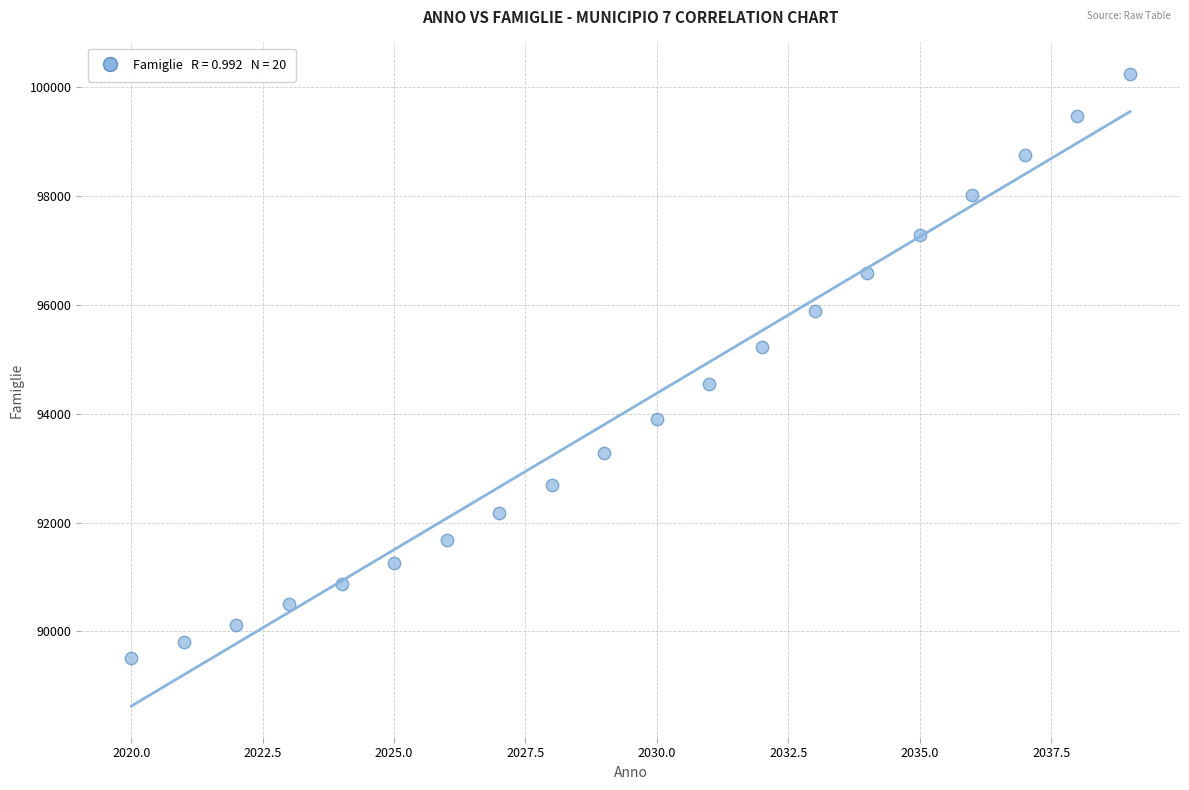

What is the range of X values (max minus min)?

19